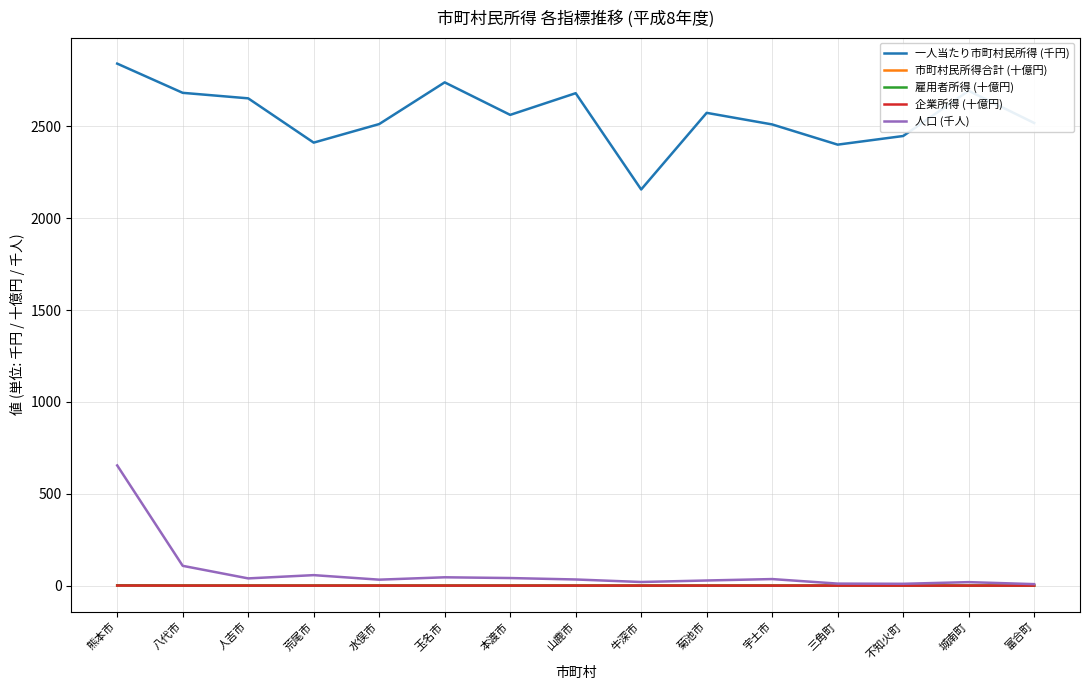

What is the difference between the second highest and second lowest values in the 人口 (千人) series?

97.8